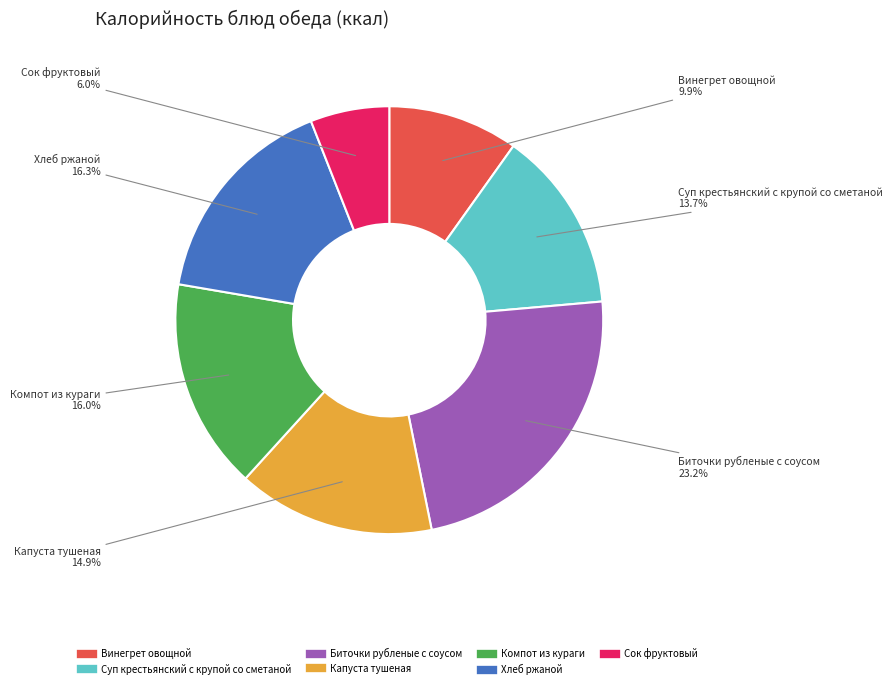

To the nearest percent, what is the combined percentage of Капуста тушеная and Винегрет овощной?

25%